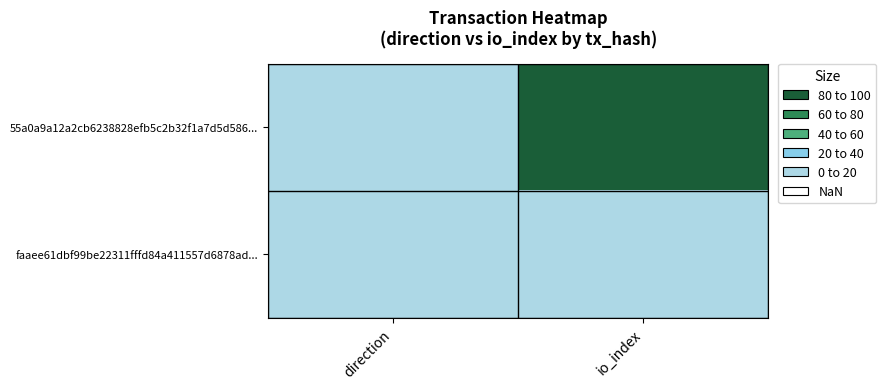

Which series has the largest range (max minus min)?

55a0a9a12a2cb6238828efb5c2b32f1a7d5d586...